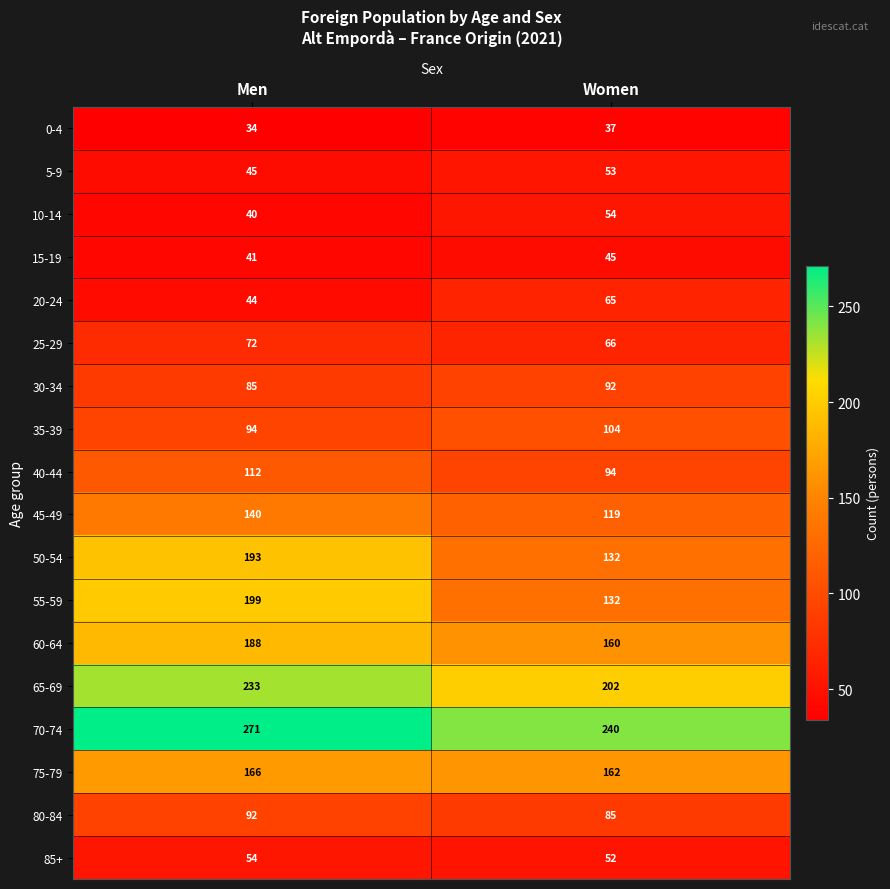

Which series has the widest spread of values?

55-59